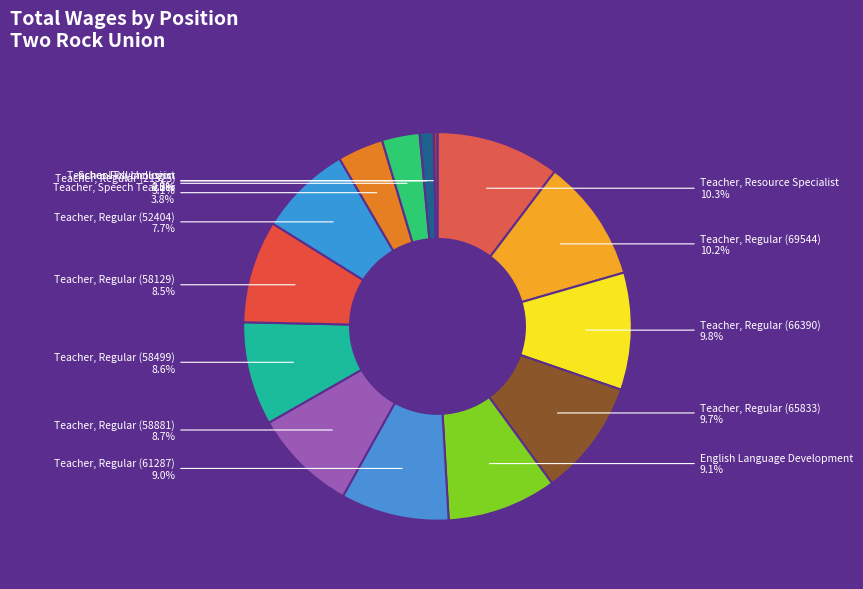

How many slices are in this pie chart?

14